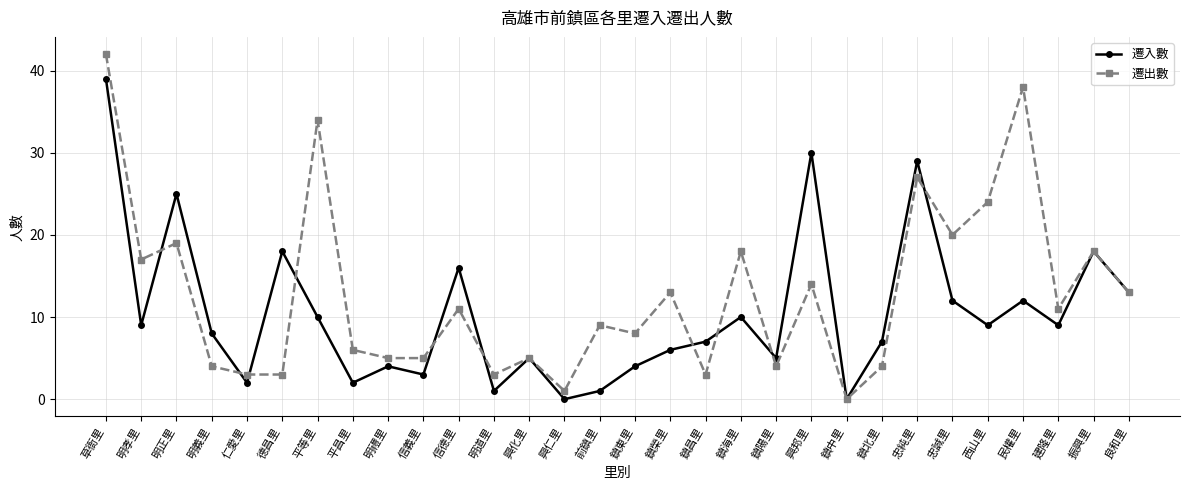

True or false: 遷出數 has a value of 75 at 草衙里.

False